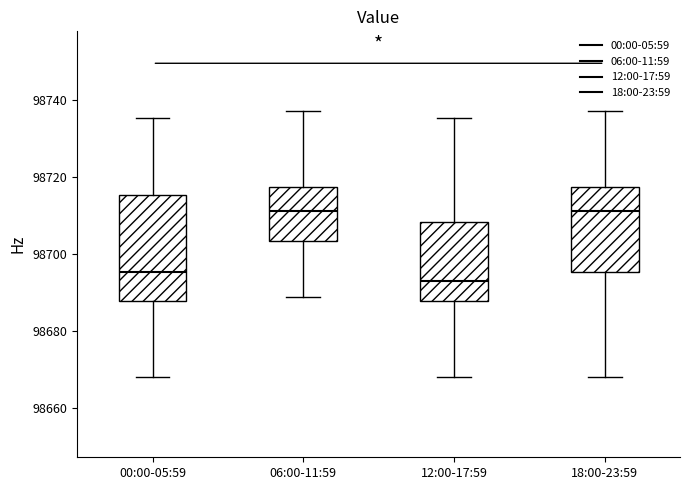

Reading left to right, read every box against the y-axis: the position of its median line, the range the box covers, and the ends of its whiskers. The values are not printed on the chart, so give them approximately, as read against the axis.

00:00-05:59: median 98696, box 98688 to 98716, whiskers 98668 to 98736
06:00-11:59: median 98712, box 98704 to 98718, whiskers 98690 to 98738
12:00-17:59: median 98694, box 98688 to 98708, whiskers 98668 to 98736
18:00-23:59: median 98712, box 98696 to 98718, whiskers 98668 to 98738